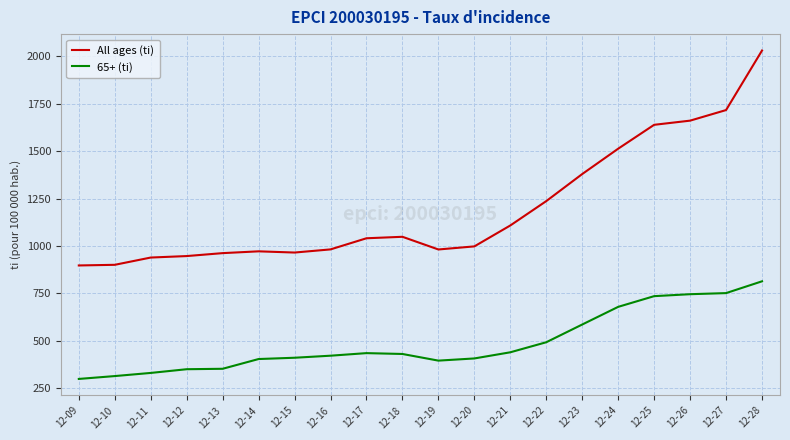

True or false: 65+ (ti) and All ages (ti) cross at least once.

False